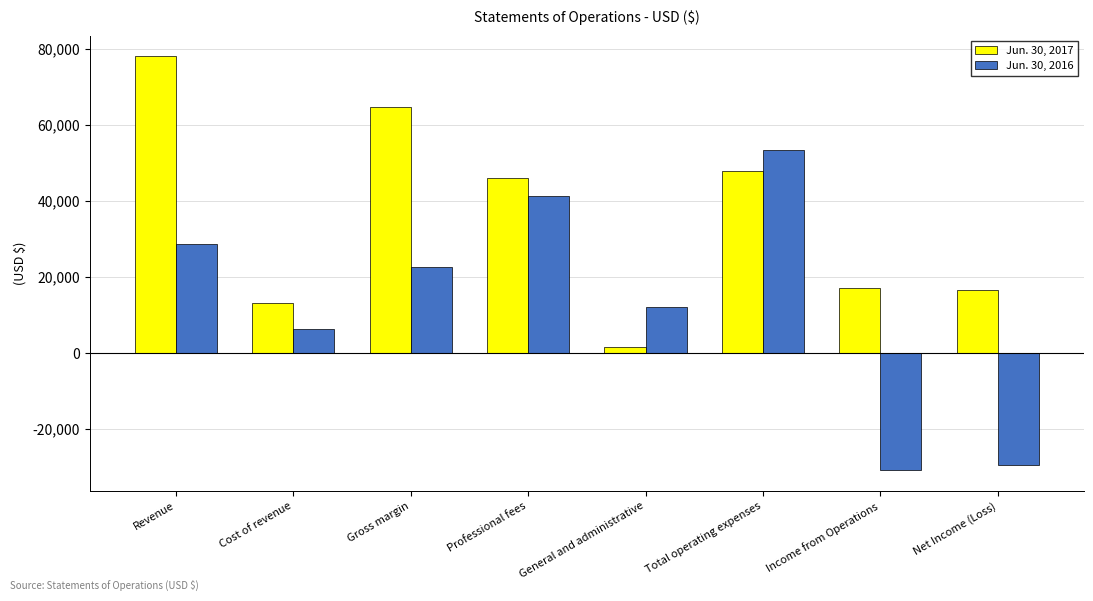

Rank the series by their average value, from highest to lowest.

Jun. 30, 2017, Jun. 30, 2016